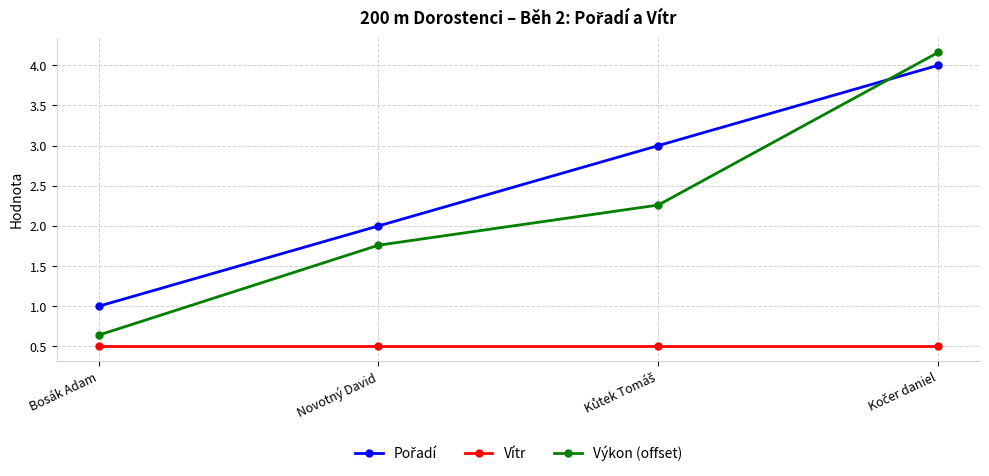

True or false: Výkon (offset) has a value of 0.9 at Bosák Adam.

False